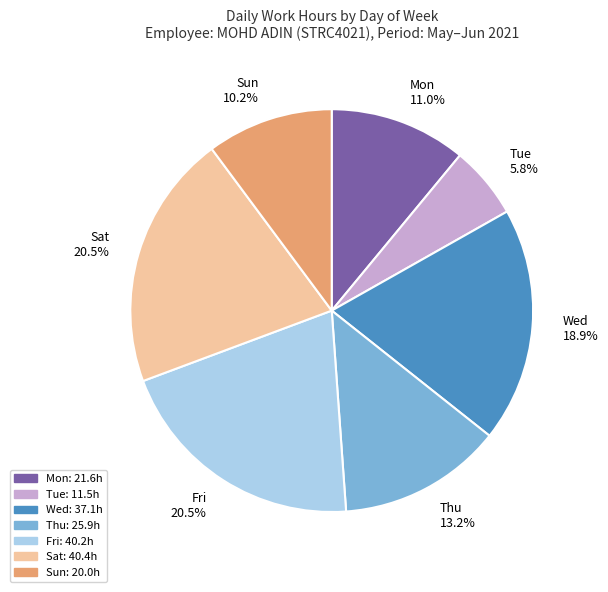

What is the smallest slice in the pie chart?

Tue